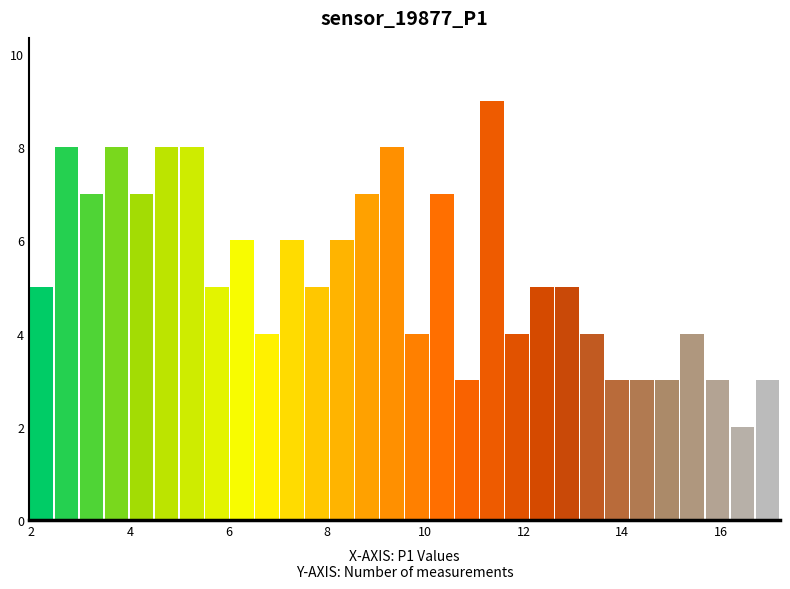

Around what value on the x-axis is the tallest bar? Give the approximate position of its centre, as read against the axis.

11.4